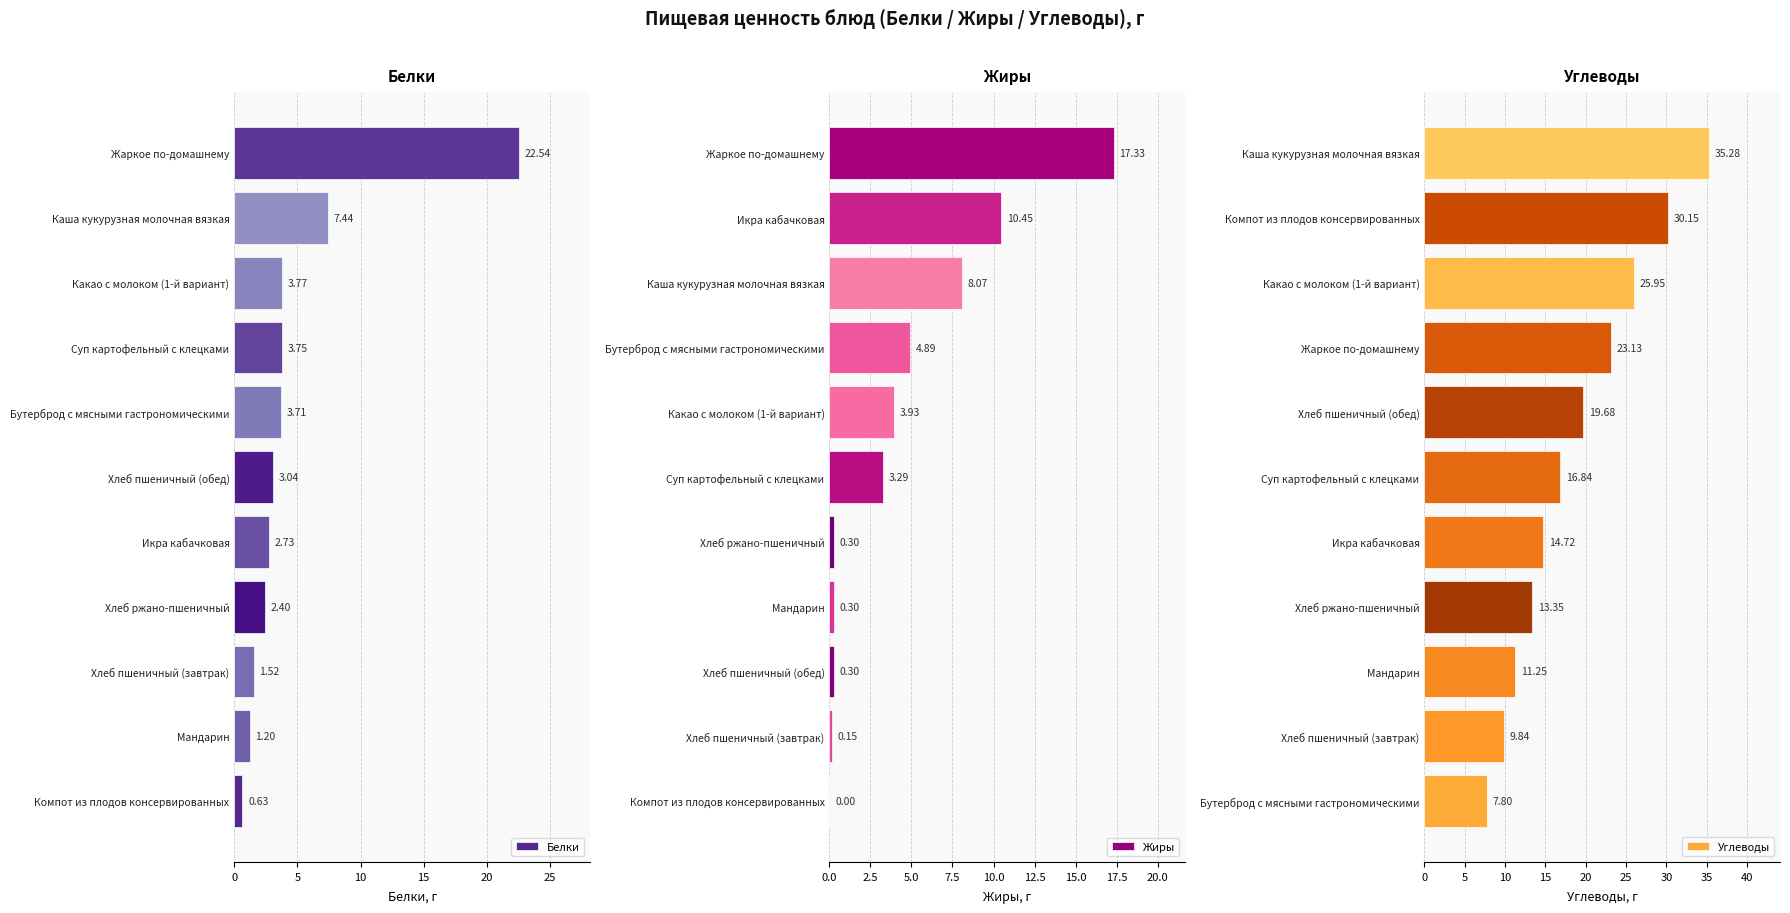

Read the Углеводы value at Хлеб пшеничный (обед).

19.7